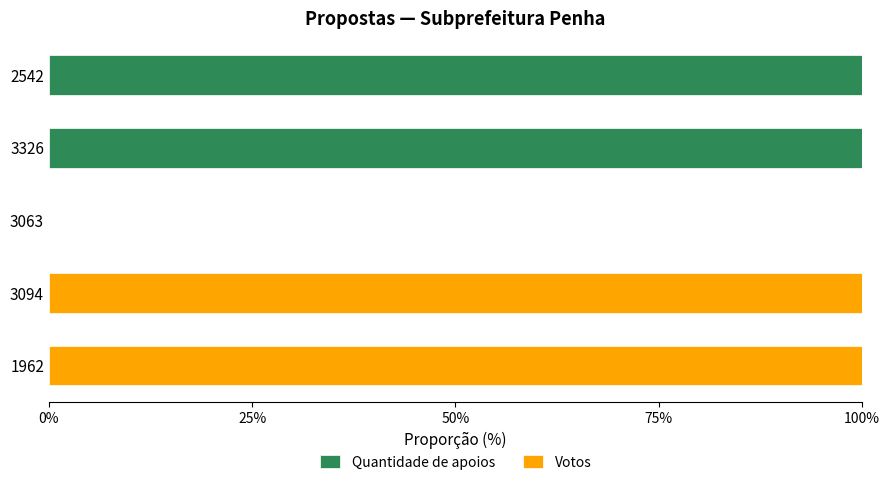

How many series are shown in this chart?

2